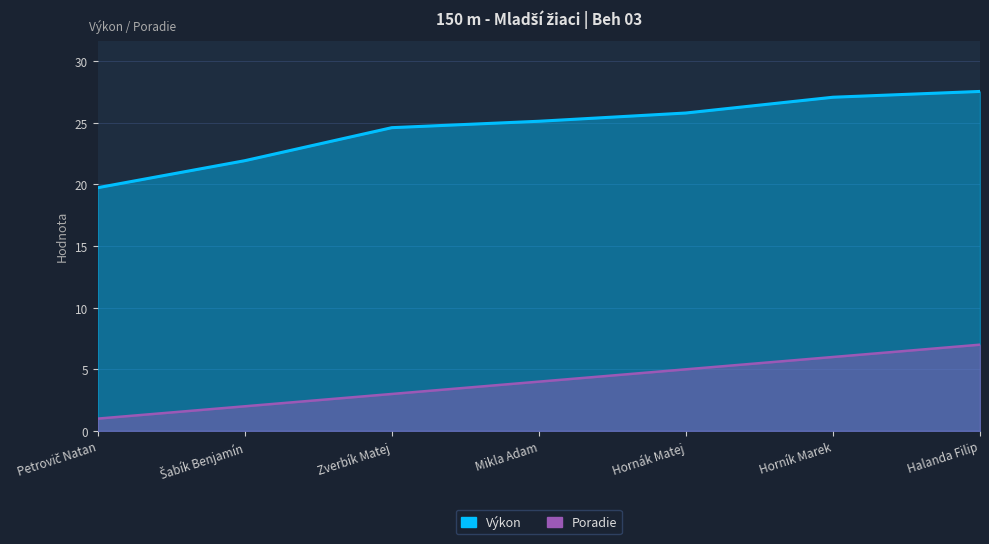

What are all the series names shown in the legend?

Výkon, Poradie